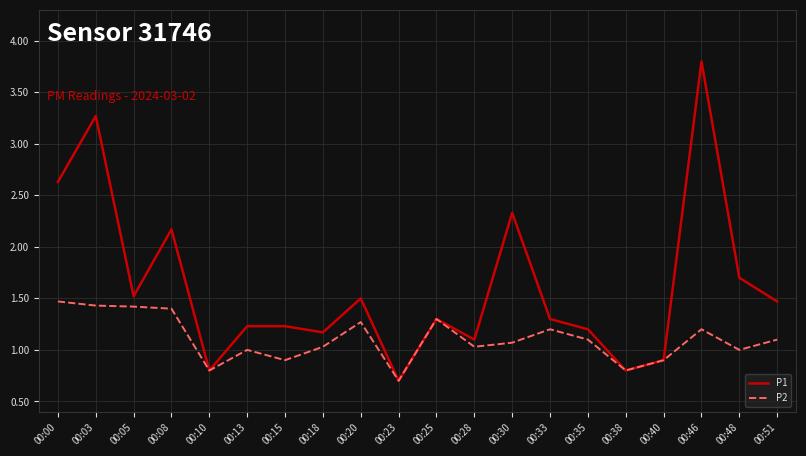

At which category does the chart reach its peak across all series?

00:46